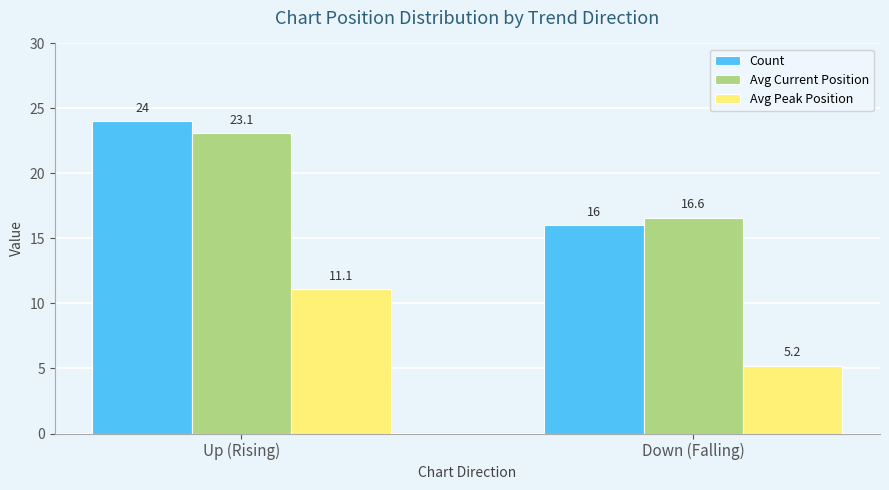

What position from the right is Down (Falling)?

1